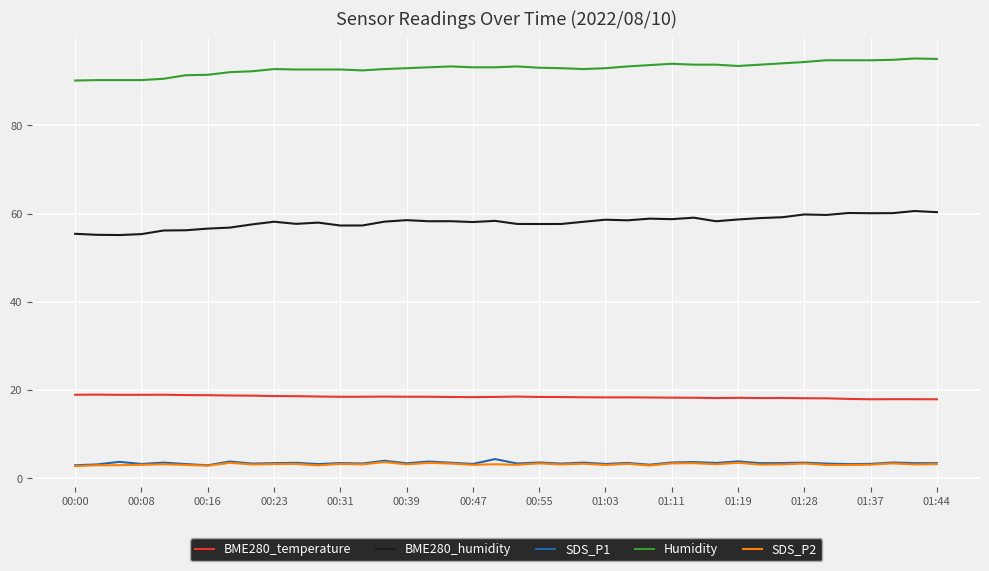

What is the highest value of the SDS_P1 series?

4.3